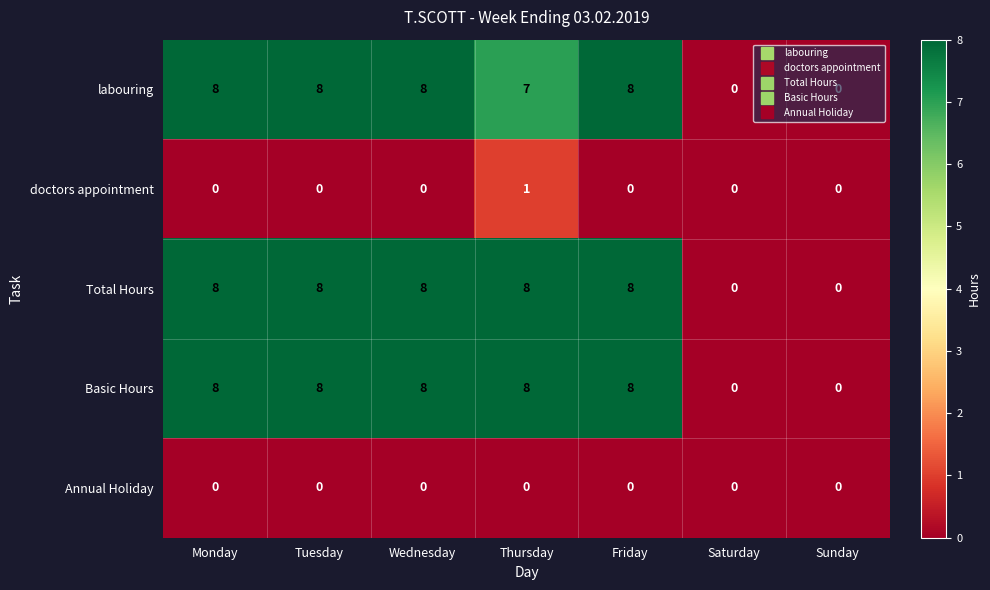

Count the labouring values in the range 0 to 8.

7